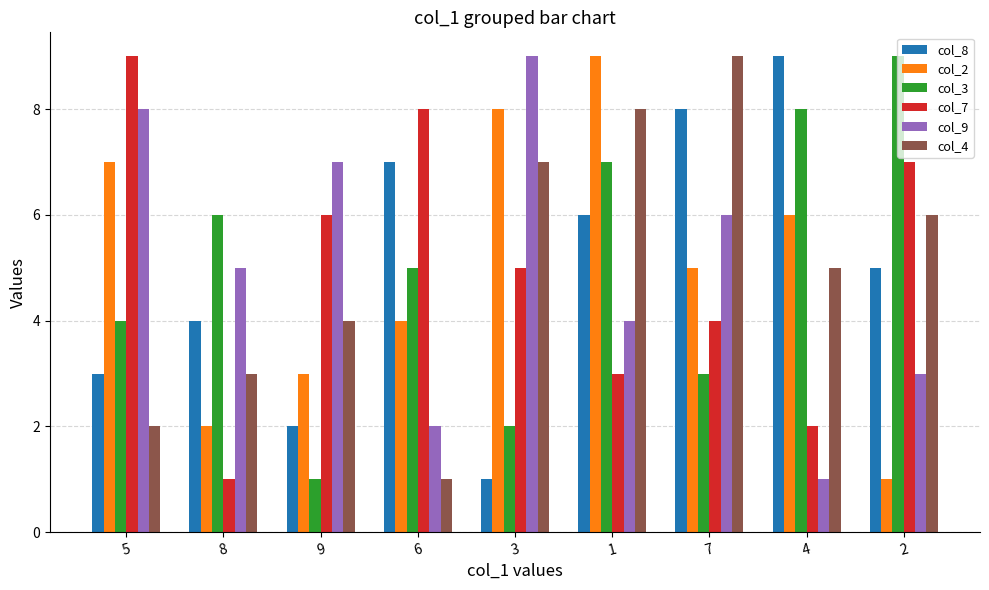

At which category is the sum across all series the highest?

1